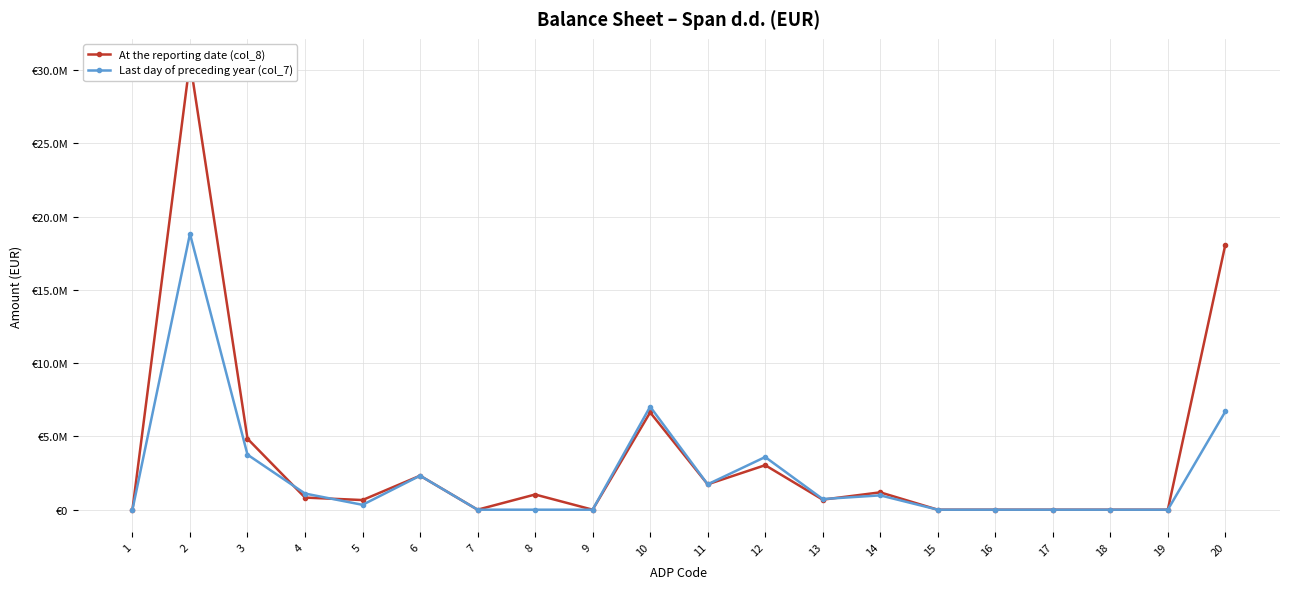

True or false: Last day of preceding year (col_7) and At the reporting date (col_8) cross at least once.

True